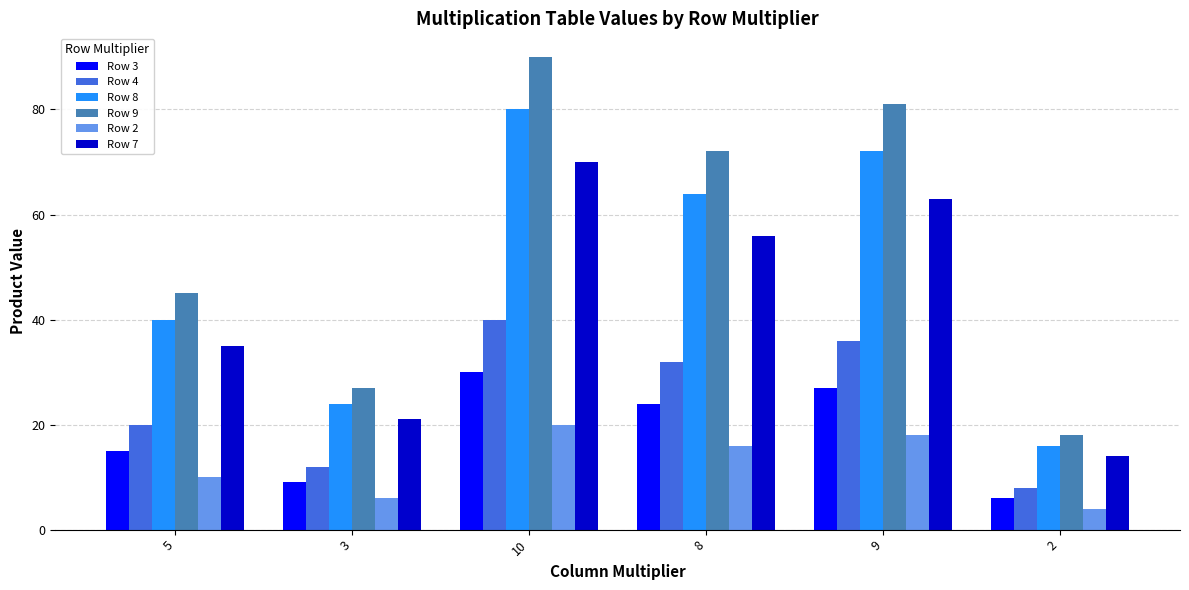

How many values in the Row 2 series are below 16?

3